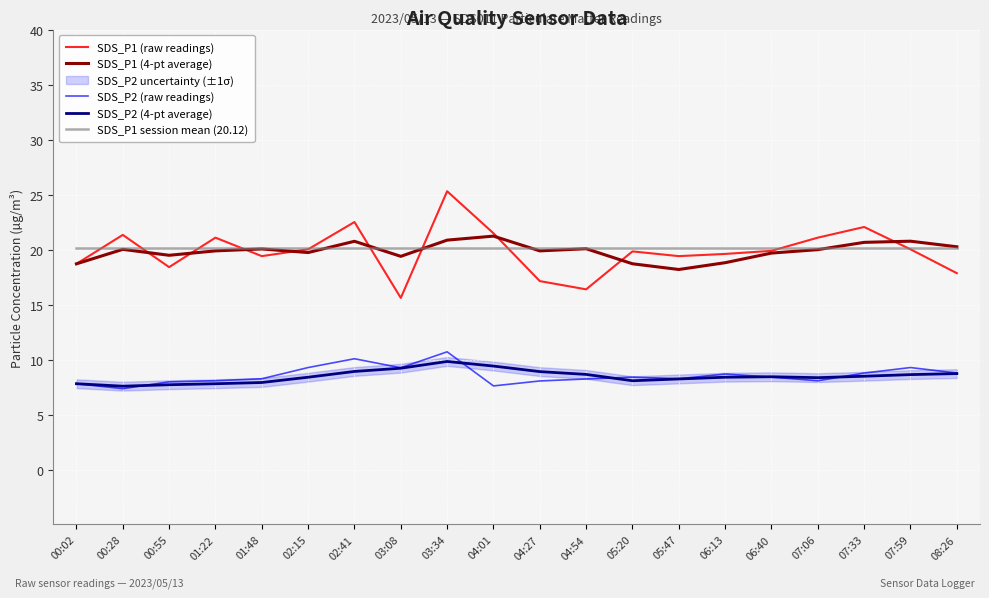

Reading right to left, list all the values displayed in this chart.

SDS_P1 (raw readings): 08:26=17.9	07:59=20.0	07:33=22.1	07:06=21.1	06:40=19.9	06:13=19.6	05:47=19.4	05:20=19.8	04:54=16.4	04:27=17.1	04:01=21.5	03:34=25.3	03:08=15.6	02:41=22.5	02:15=20.0	01:48=19.4	01:22=21.1	00:55=18.4	00:28=21.3	00:02=18.7
SDS_P1 (4-pt average): 08:26=20.2	07:59=20.8	07:33=20.7	07:06=20.0	06:40=19.7	06:13=18.8	05:47=18.2	05:20=18.7	04:54=20.1	04:27=19.9	04:01=21.2	03:34=20.9	03:08=19.4	02:41=20.8	02:15=19.7	01:48=20.1	01:22=19.9	00:55=19.5	00:28=20.0	00:02=18.7
SDS_P2 (raw readings): 08:26=8.8	07:59=9.3	07:33=8.8	07:06=8.1	06:40=8.4	06:13=8.7	05:47=8.2	05:20=8.4	04:54=8.2	04:27=8.1	04:01=7.6	03:34=10.7	03:08=9.2	02:41=10.1	02:15=9.3	01:48=8.2	01:22=8.1	00:55=8.0	00:28=7.3	00:02=7.8
SDS_P2 (4-pt average): 08:26=8.7	07:59=8.6	07:33=8.5	07:06=8.3	06:40=8.4	06:13=8.4	05:47=8.2	05:20=8.1	04:54=8.6	04:27=8.9	04:01=9.4	03:34=9.8	03:08=9.2	02:41=8.9	02:15=8.4	01:48=7.9	01:22=7.8	00:55=7.7	00:28=7.6	00:02=7.8
SDS_P1 session mean (20.12): 08:26=20.1	07:59=20.1	07:33=20.1	07:06=20.1	06:40=20.1	06:13=20.1	05:47=20.1	05:20=20.1	04:54=20.1	04:27=20.1	04:01=20.1	03:34=20.1	03:08=20.1	02:41=20.1	02:15=20.1	01:48=20.1	01:22=20.1	00:55=20.1	00:28=20.1	00:02=20.1